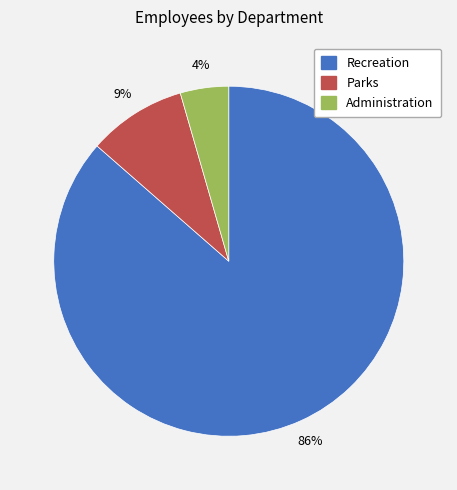

Rank the categories by value from lowest to highest.

Administration, Parks, Recreation